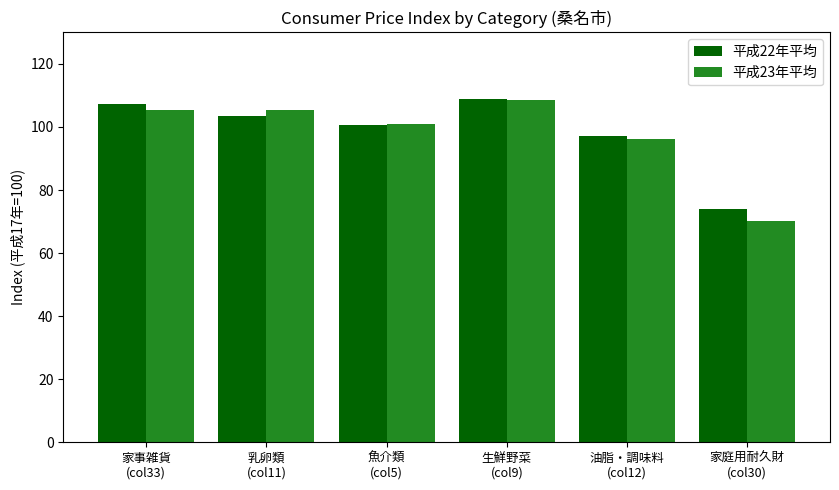

Reading left to right, list all the values displayed in this chart.

平成22年平均: 107.4	103.5	100.6	108.8	97.1	74.1
平成23年平均: 105.5	105.5	100.9	108.4	96.3	70.3